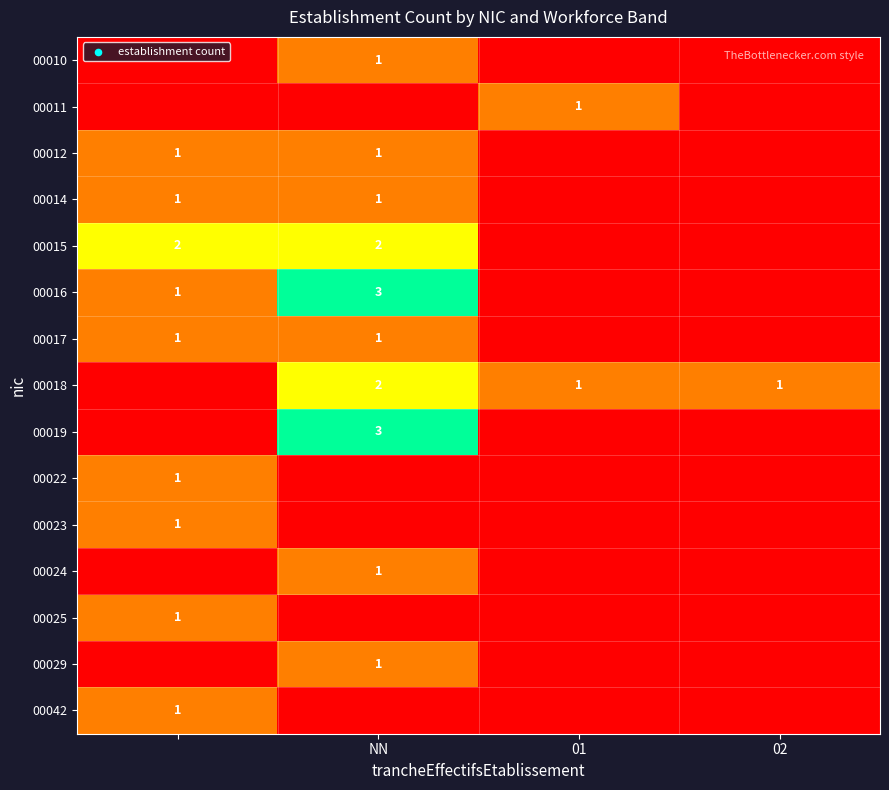

Is the value of 00018 at 01 greater than the value of 00019 at NN?

No